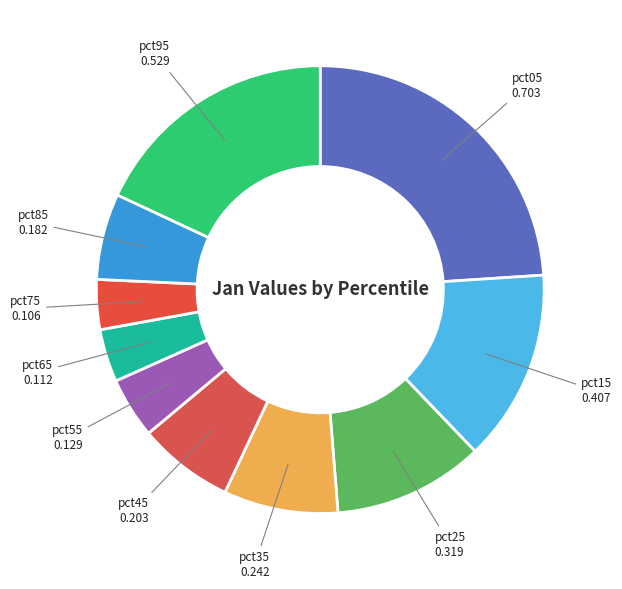

What is the largest slice in the pie chart?

pct05